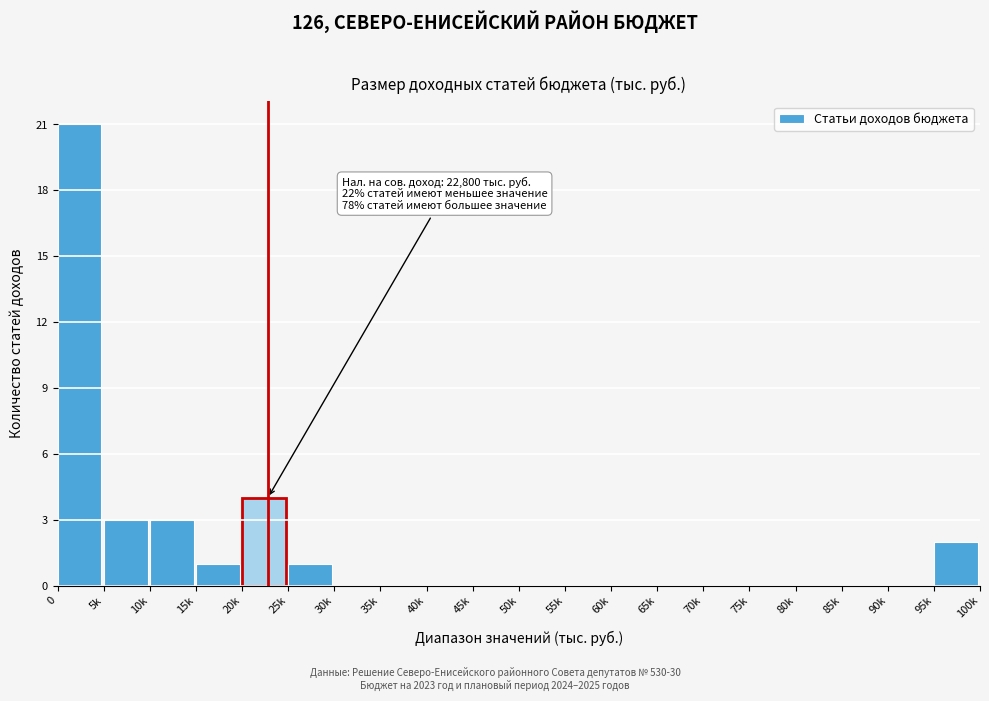

Reading right to left, extract all data points from this chart.

95k=2	90k=0	85k=0	80k=0	75k=0	70k=0	65k=0	60k=0	55k=0	50k=0	45k=0	40k=0	35k=0	30k=0	25k=1	20k=4	15k=1	10k=3	5k=3	0=21